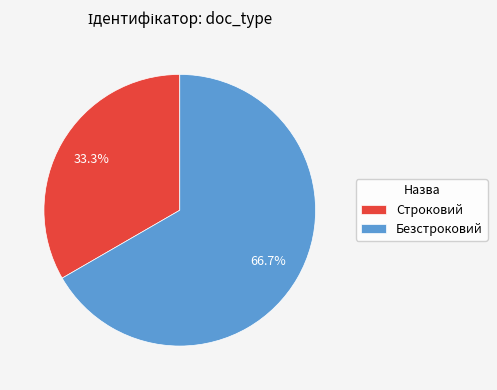

To the nearest percent, what percentage of the pie is Безстроковий?

67%